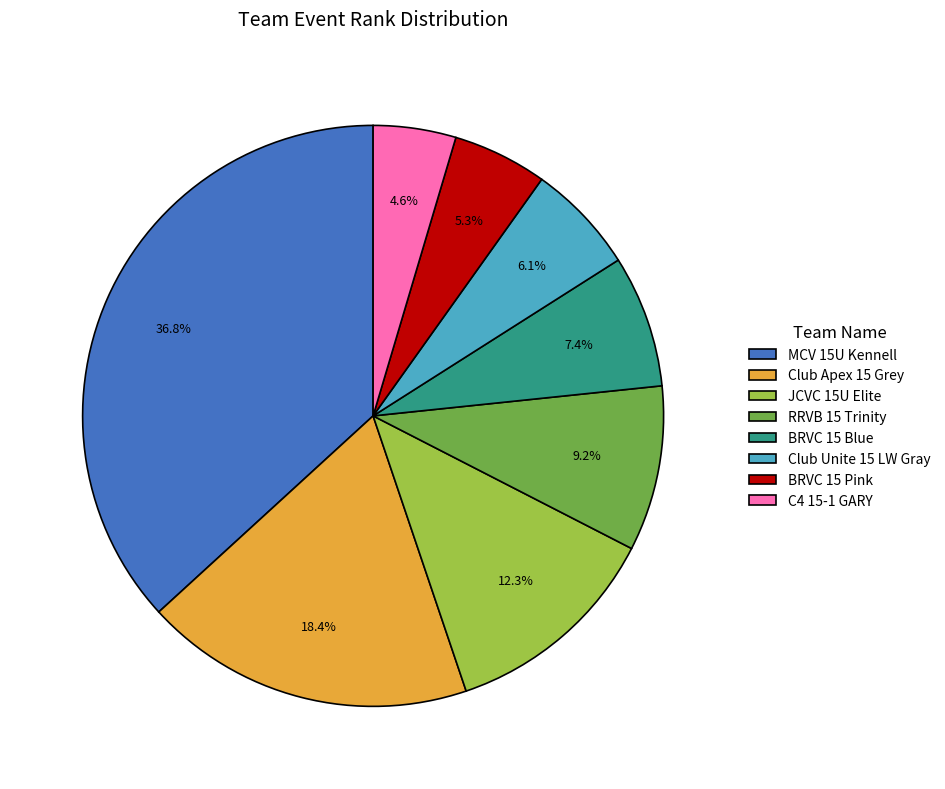

How many segments does this pie chart have?

8